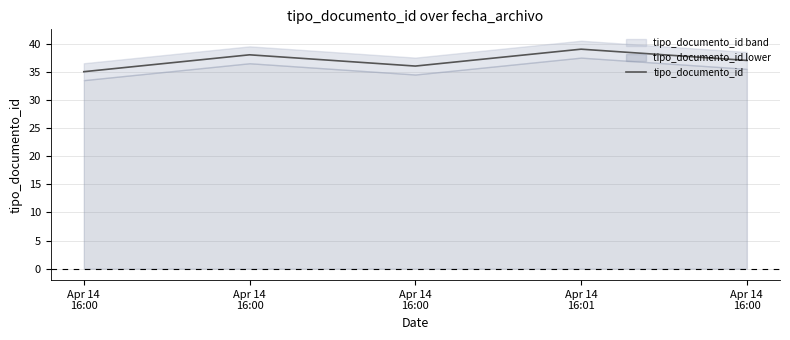

What is the change in value from Apr 14
16:00 to Apr 14
16:01?

+1